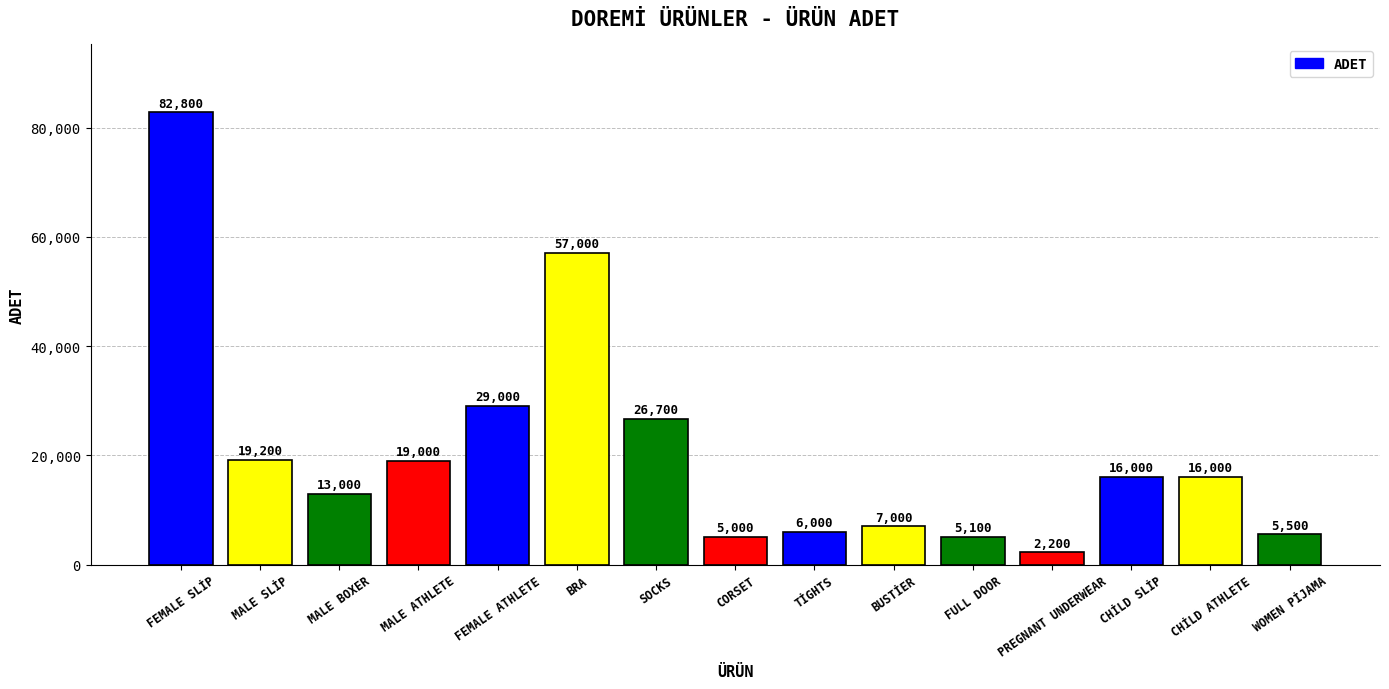

What is the sum of all values?

309500